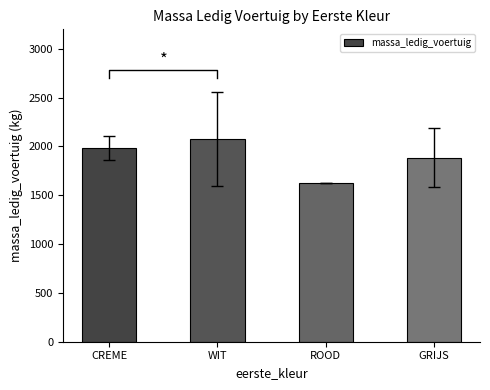

Which label corresponds to the largest value in the chart?

WIT